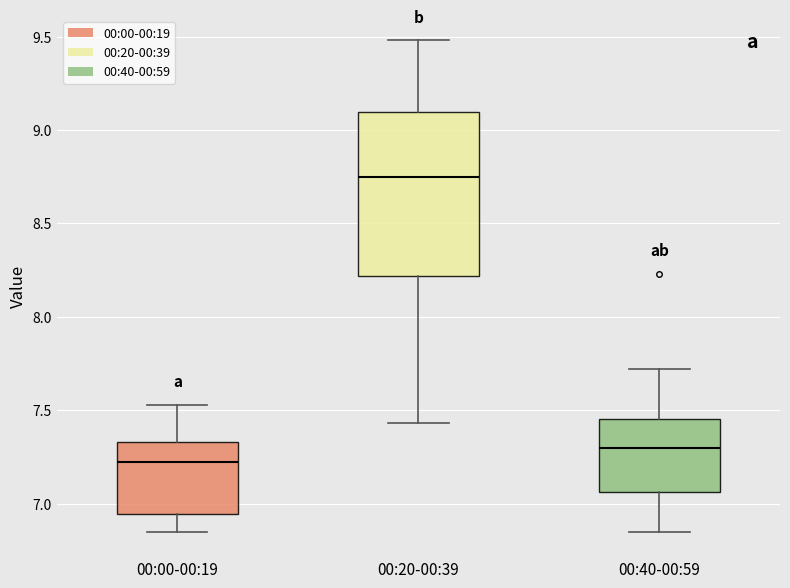

Where is the upper edge of the box for 00:40-00:59 on the y-axis? The values are not printed on the chart, so give them approximately, as read against the axis.

7.45